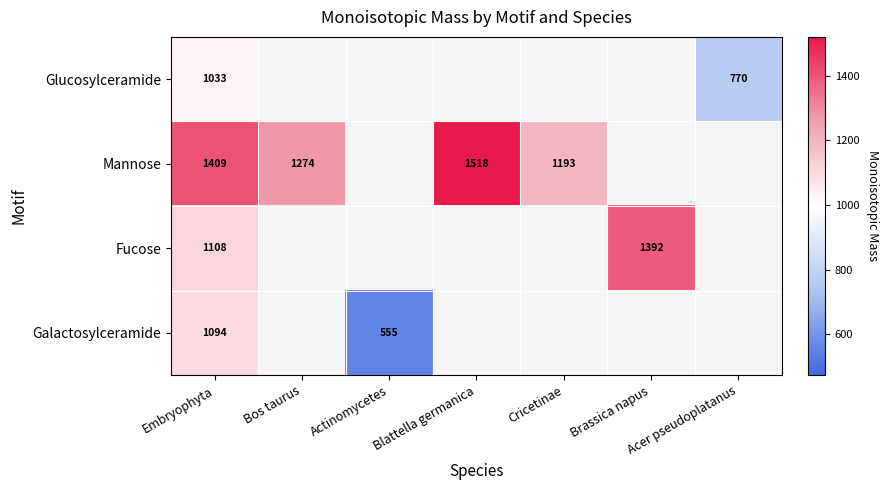

How many distinct data groups are displayed?

4